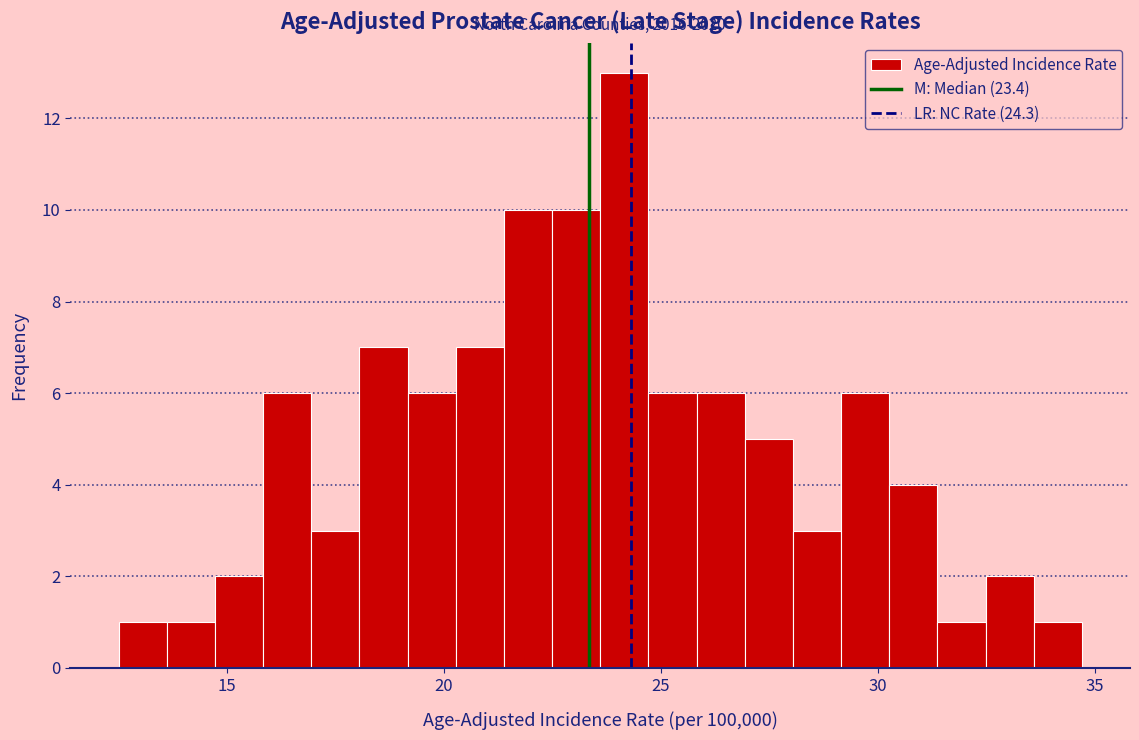

Around what value on the x-axis is the tallest bar? Give the approximate position of its centre, as read against the axis.

24.0